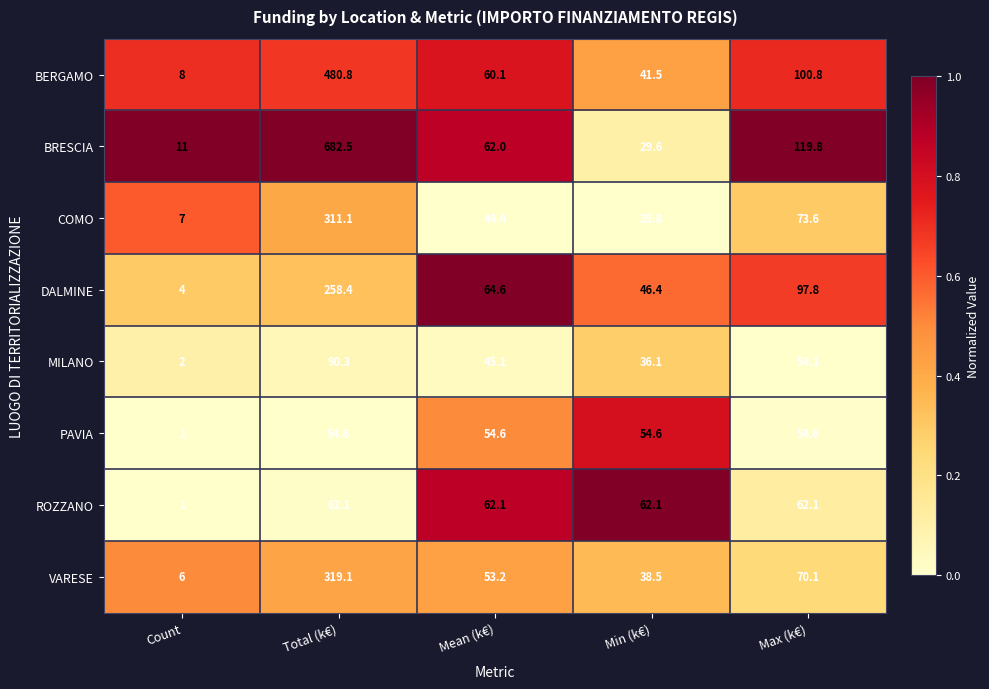

What is the greatest value displayed?

682.5